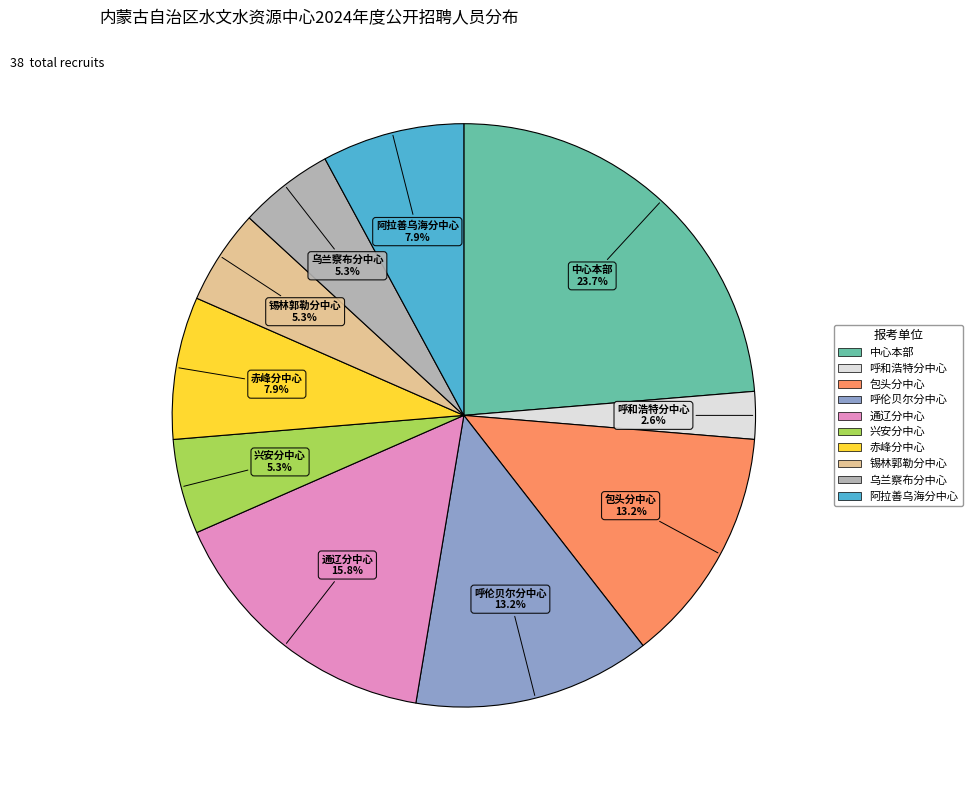

Is there a majority slice in this chart?

No